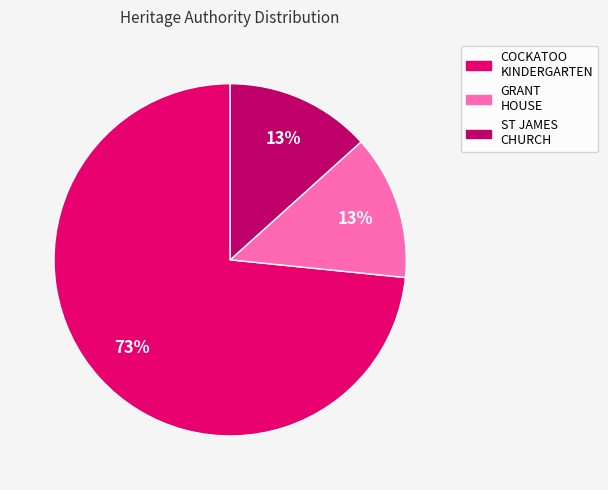

To the nearest percent, what is the average slice percentage?

33%